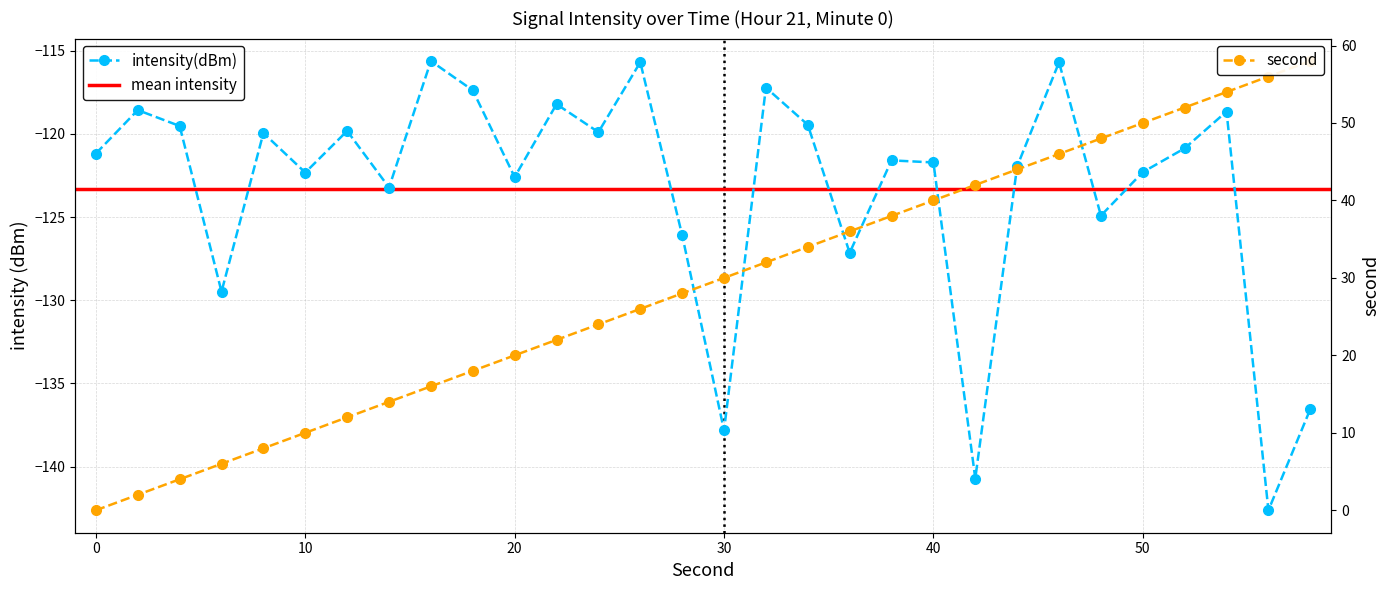

What is the difference between the second highest and minimum values in the second series?

56.0